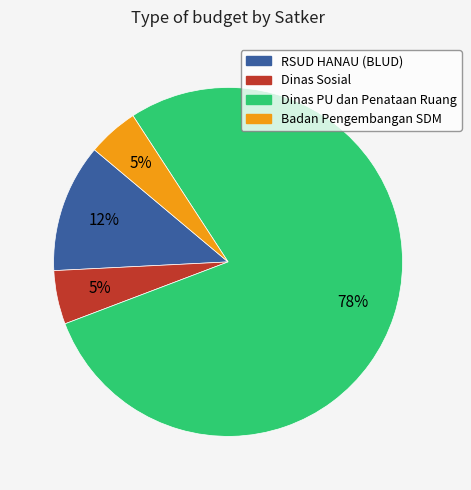

To the nearest percent, what is the average slice percentage?

25%